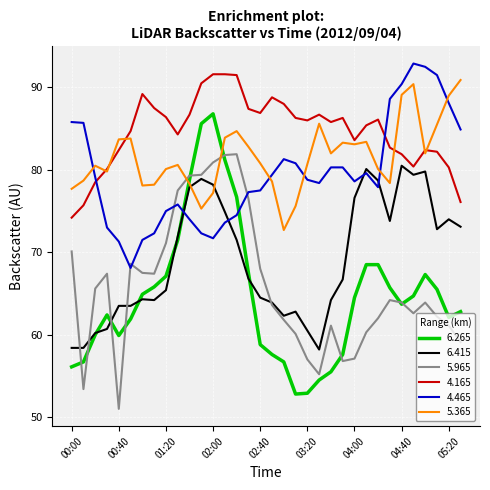

What is the maximum value shown in the chart?

92.9